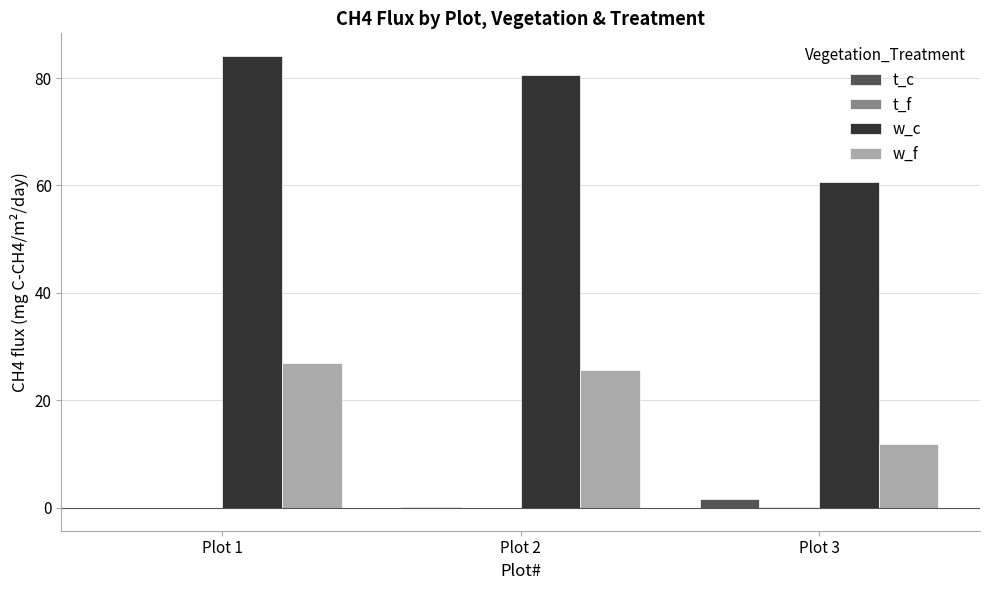

The w_c series shows 60.7 at Plot 3. True or false?

True